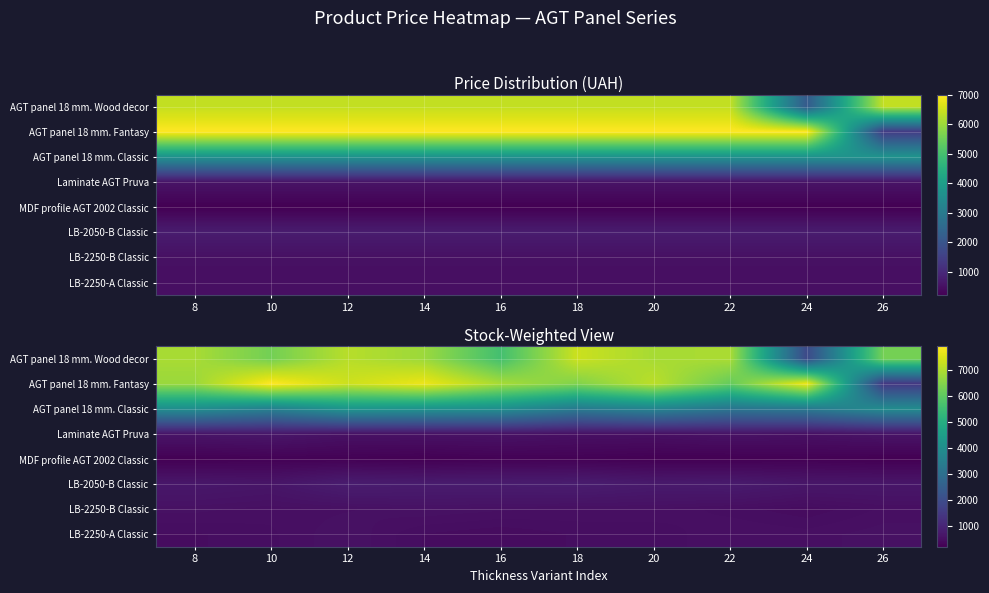

What is the minimum value for AGT panel 18 mm. Classic?

3182.5